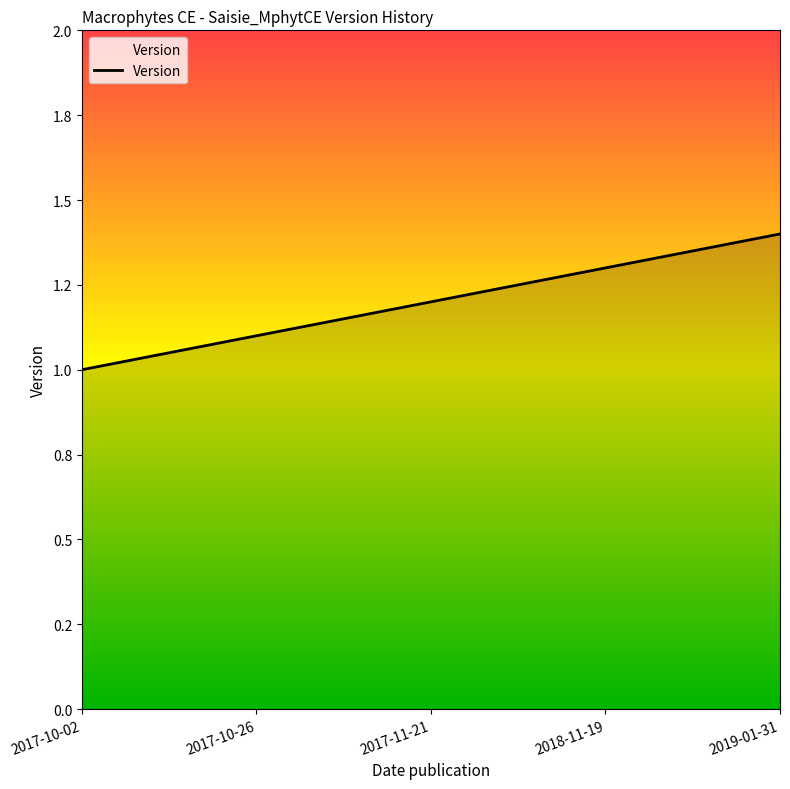

Reading right to left, list all the values displayed in this chart.

2019-01-31=1.4	2018-11-19=1.3	2017-11-21=1.2	2017-10-26=1.1	2017-10-02=1.0